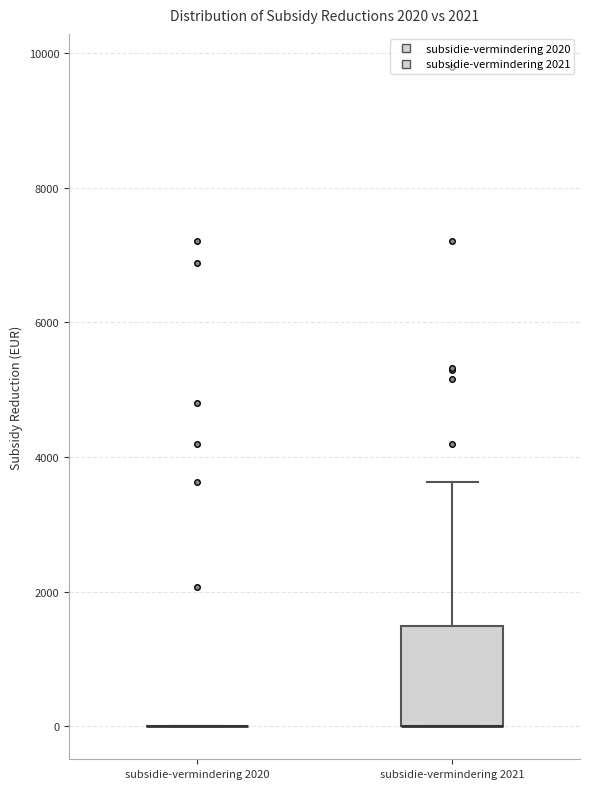

Which box is the tallest, from its lower edge to its upper edge?

subsidie-vermindering 2021